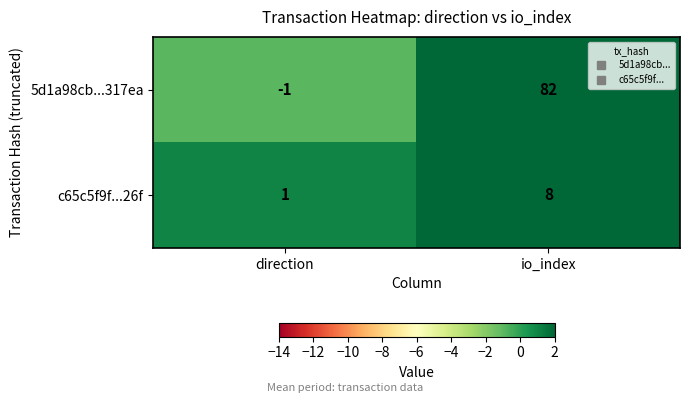

Which series has the largest range (max minus min)?

5d1a98cb...317ea